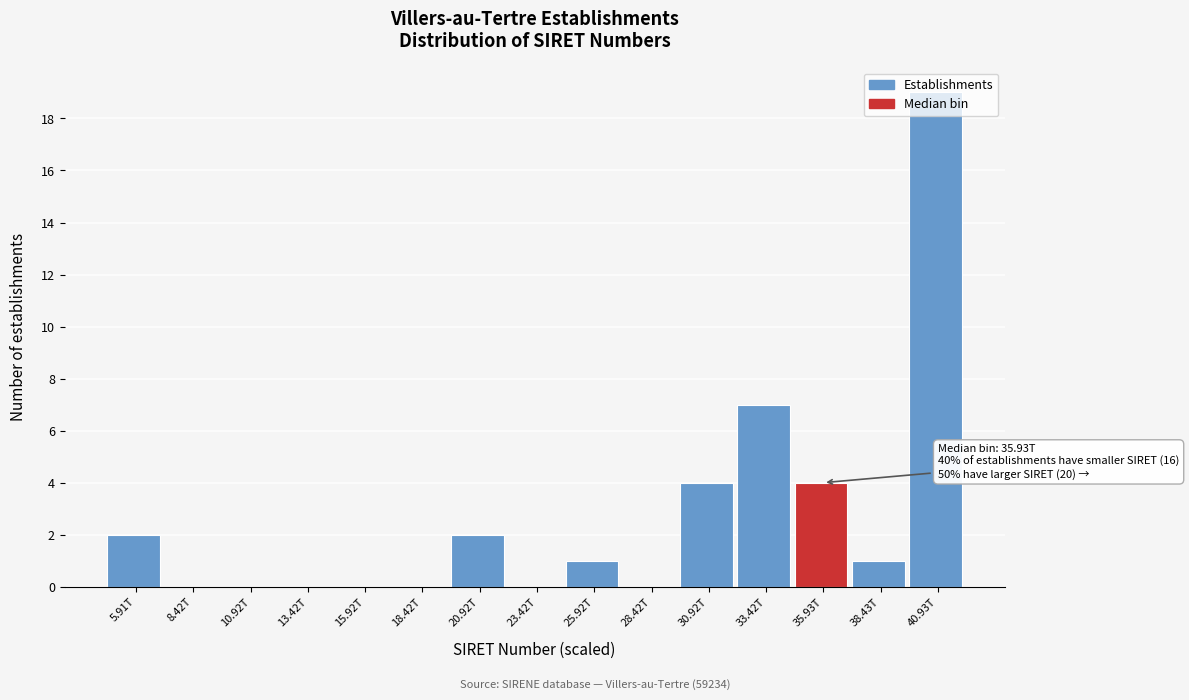

Where is the data nearest to the value 9?

33.42T